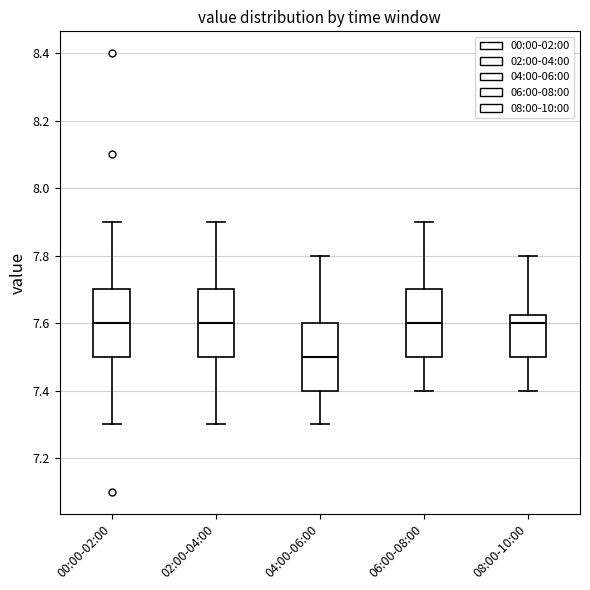

Reading left to right, transcribe this box plot: for each box, give where its median line is, the range the box spans, and where its two whiskers end, as read against the y-axis. The values are not printed on the chart, so give them approximately, as read against the axis.

00:00-02:00: median 7.60, box 7.50 to 7.70, whiskers 7.30 to 7.90
02:00-04:00: median 7.60, box 7.50 to 7.70, whiskers 7.30 to 7.90
04:00-06:00: median 7.50, box 7.40 to 7.60, whiskers 7.30 to 7.80
06:00-08:00: median 7.60, box 7.50 to 7.70, whiskers 7.40 to 7.90
08:00-10:00: median 7.60, box 7.50 to 7.62, whiskers 7.40 to 7.80